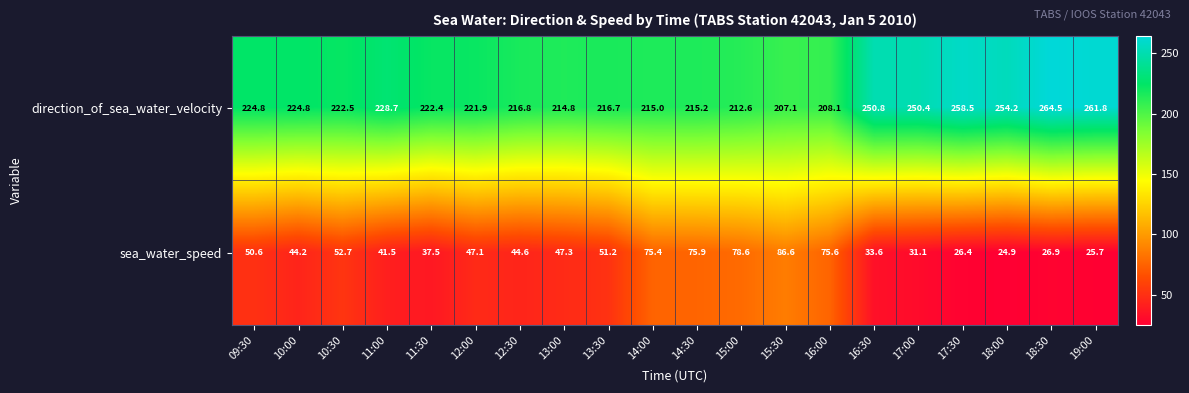

At which category is the sum across all series the highest?

15:30